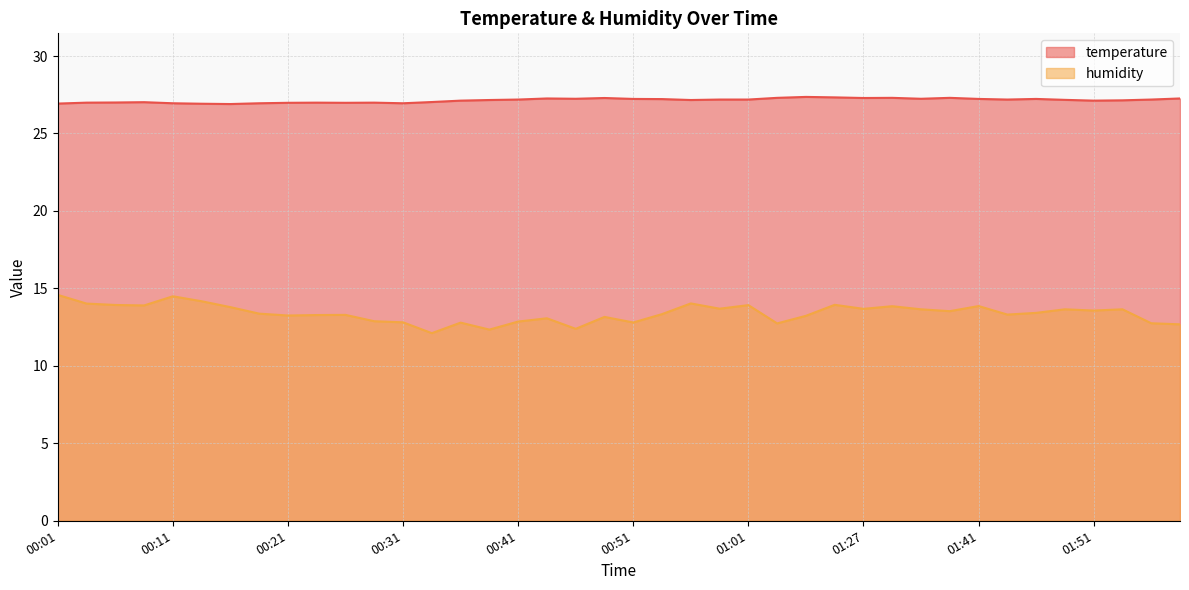

Is the value of temperature at 00:56 greater than the value of humidity at 01:46?

Yes